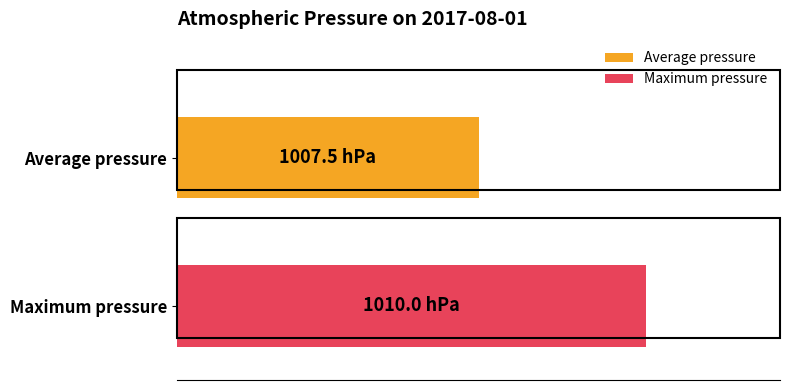

The chart shows a value of 1676 at 03:00. True or false?

False